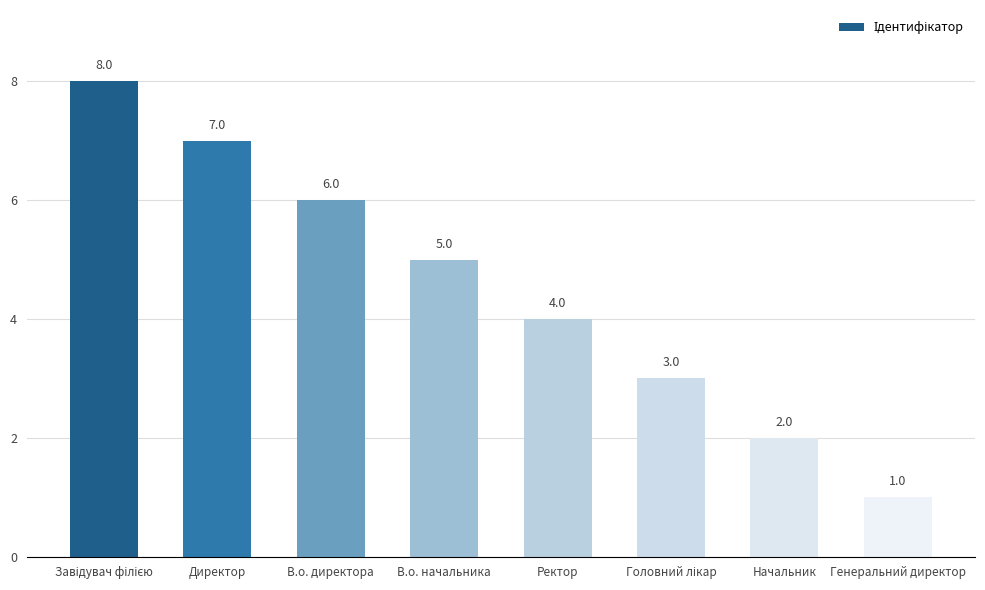

What is the smallest value displayed?

1